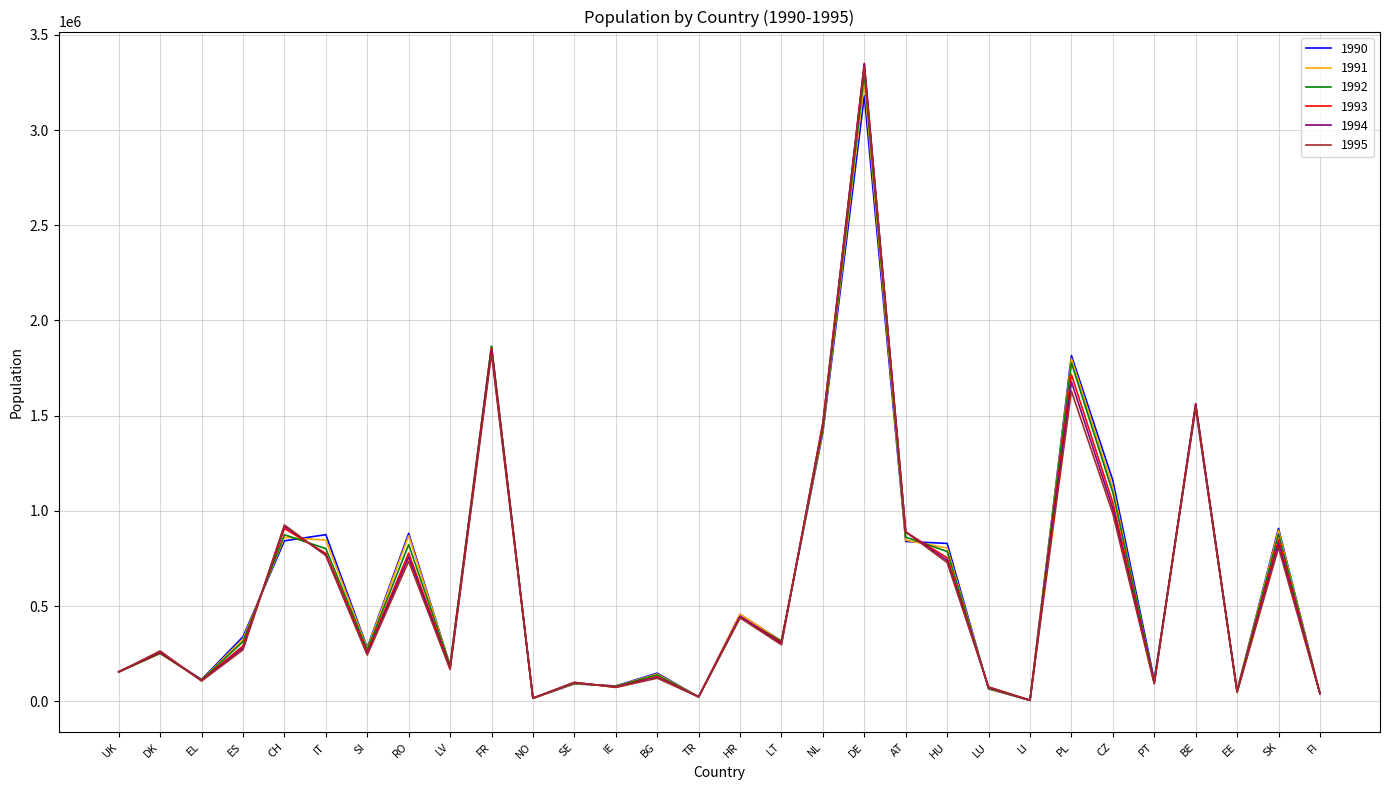

Which series has the largest range (max minus min)?

1993